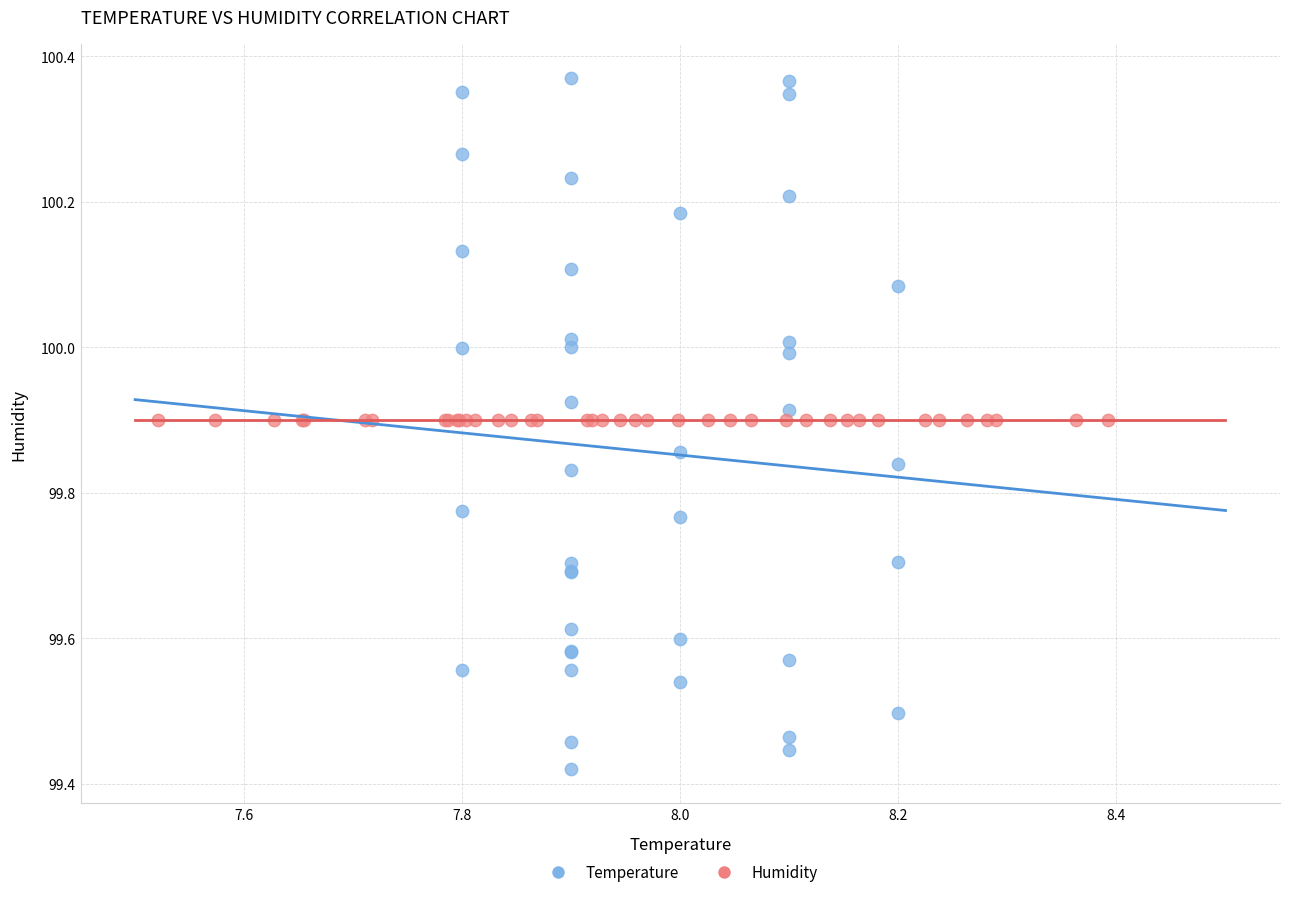

Which series contains the highest Y value?

Temperature